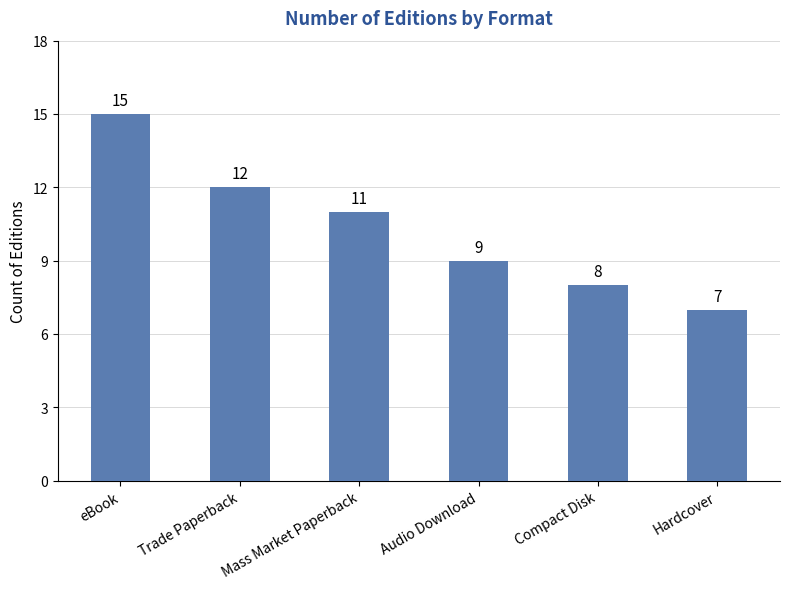

What is the difference between the maximum and minimum values?

8